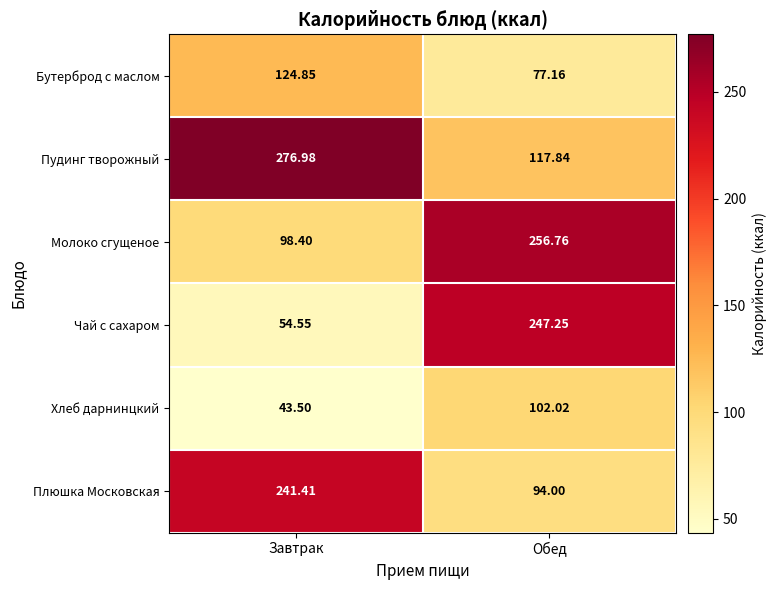

Between Завтрак and Обед, which series saw the biggest shift?

Чай с сахаром